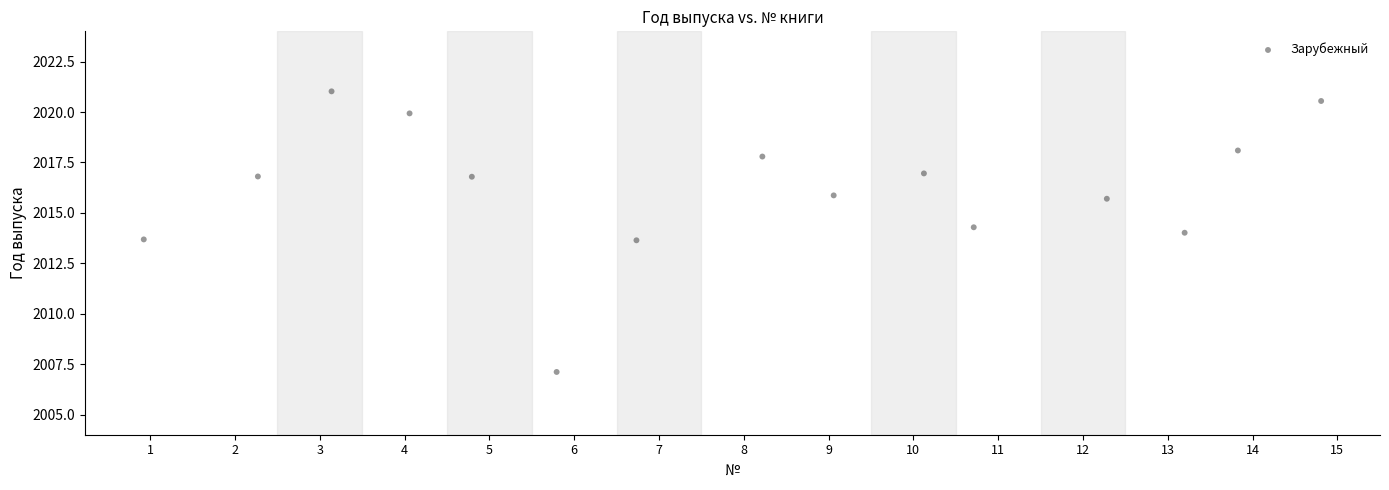

What is the range of Y values (max minus min)?

13.9